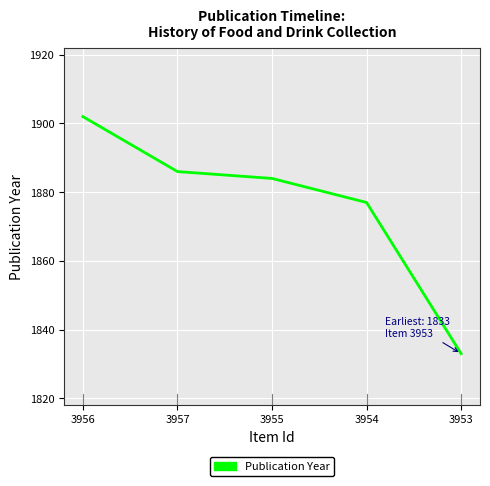

Does the chart have visible grid lines?

Yes